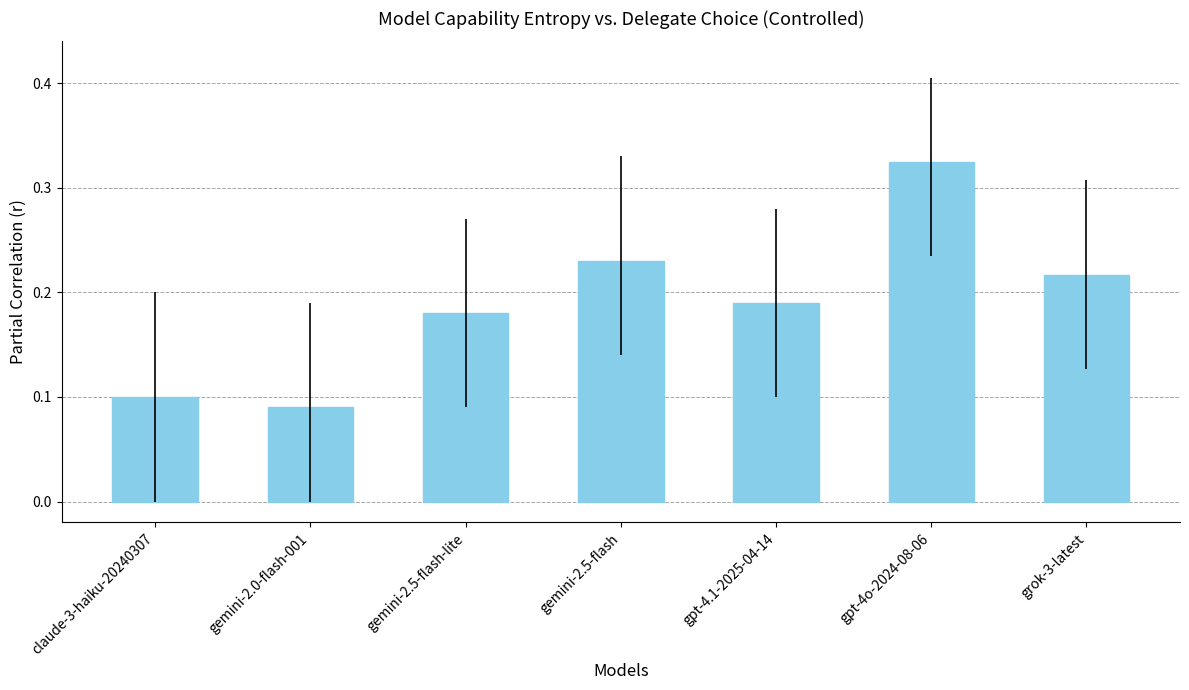

Does the chart contain any negative values?

No